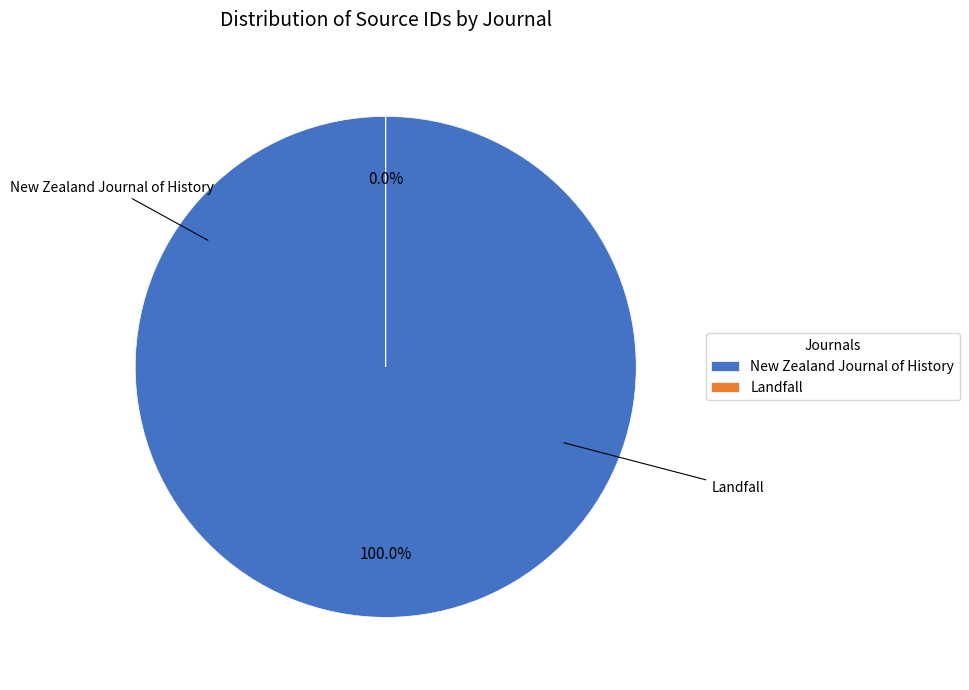

Which slice is the largest?

New Zealand Journal of History